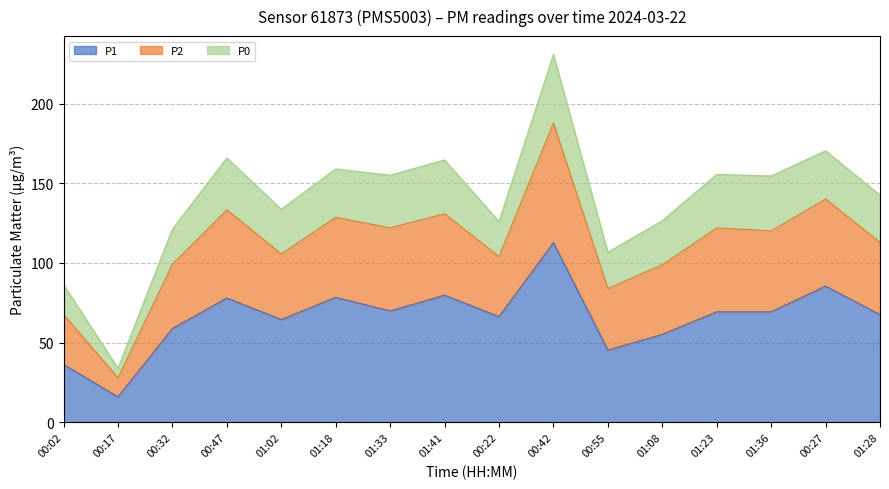

Which category has the highest value across all series?

00:42